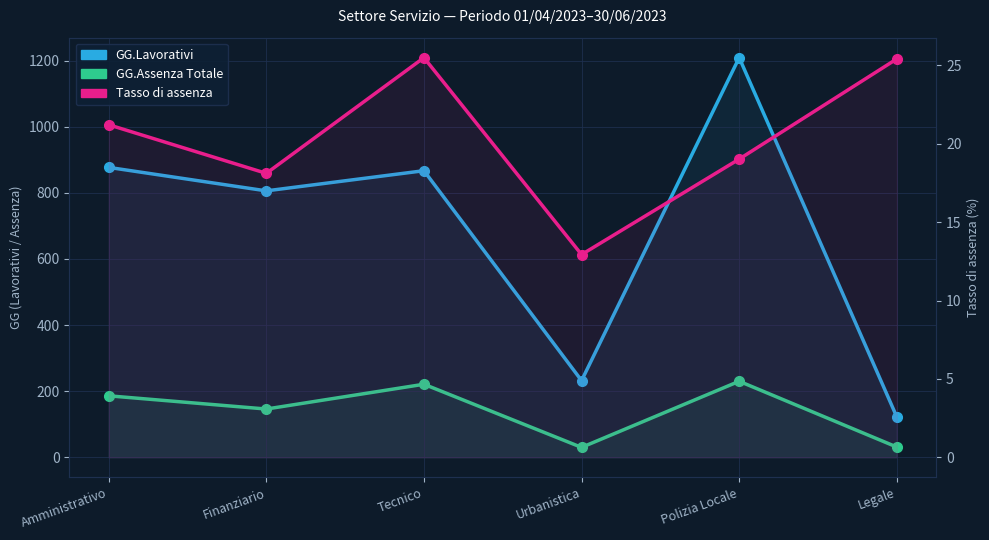

What is the difference between the Tasso di assenza values at Amministrativo and Polizia Locale?

2.2